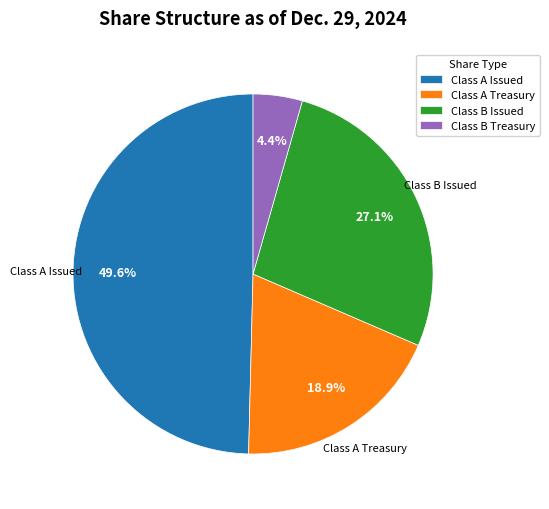

To the nearest percent, what is the combined percentage of Class A Issued and Class B Issued?

77%